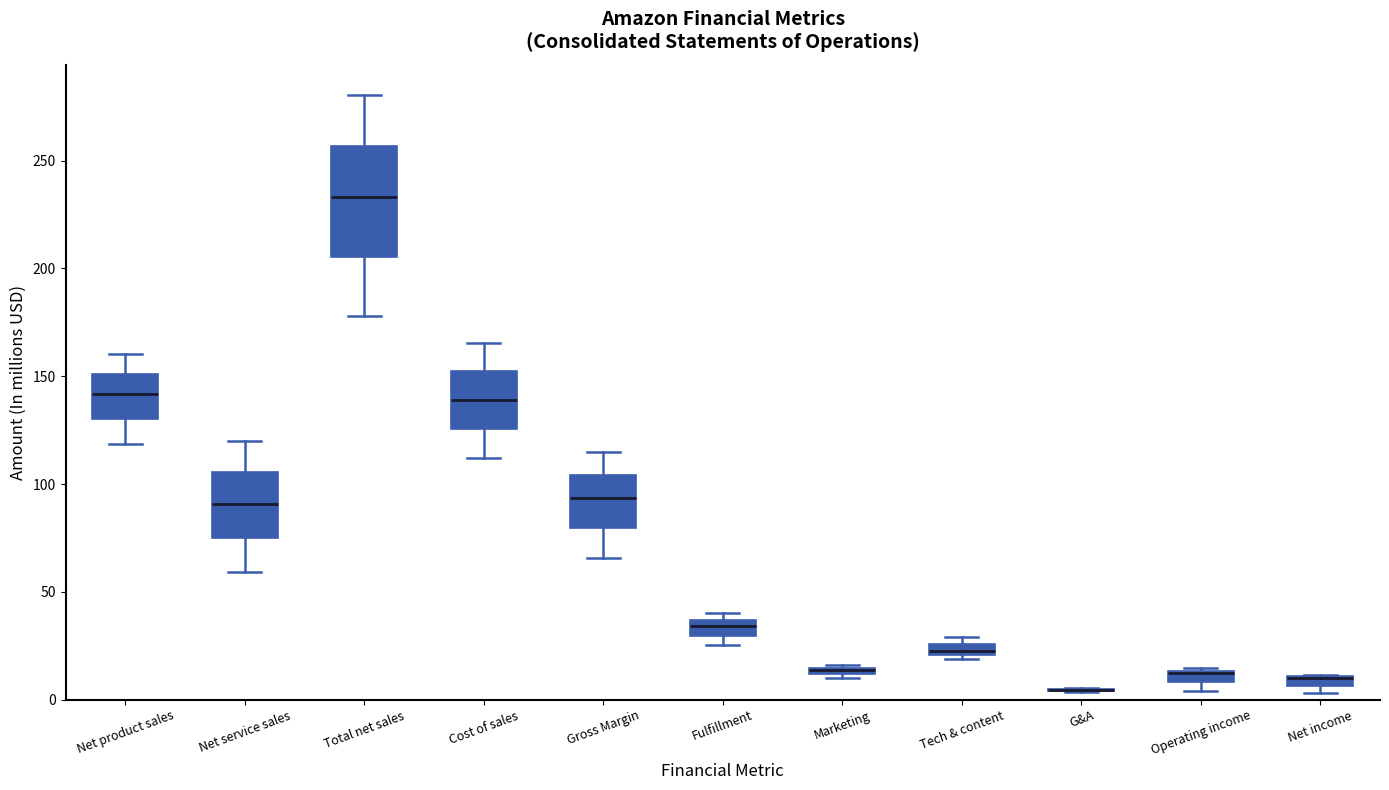

Comparing the boxes themselves (not the whiskers), which one is the tallest?

Total net sales